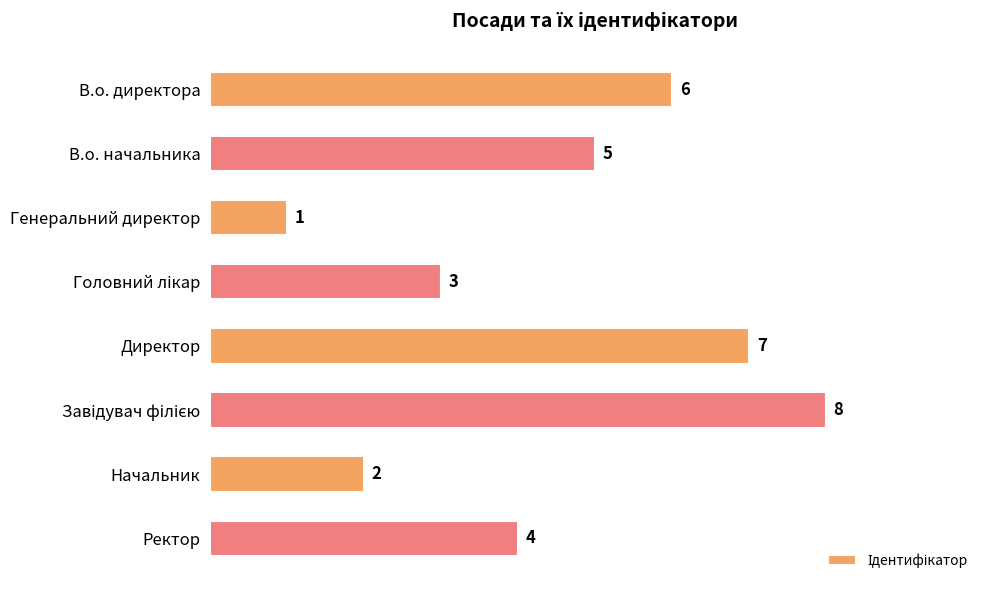

What is the sum of the values at Ректор and В.о. директора?

10